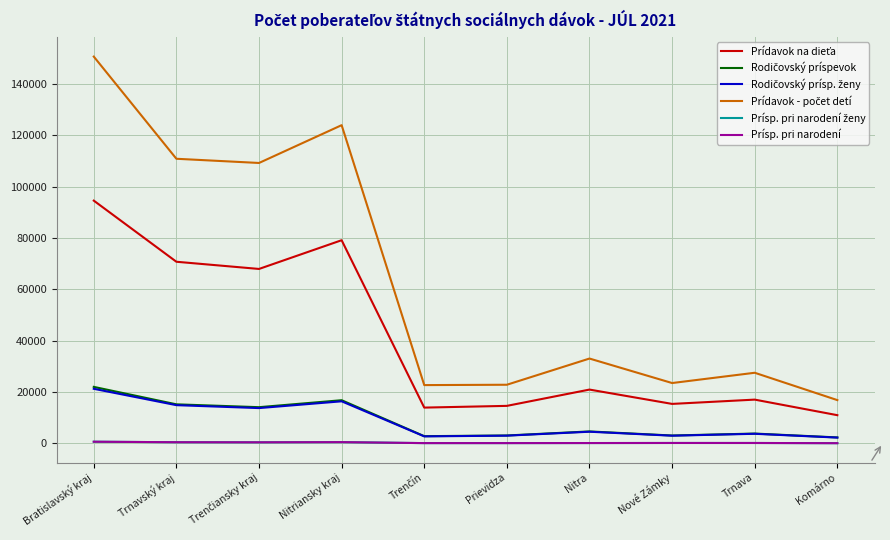

What is the difference between the second highest and minimum values in the Prísp. pri narodení series?

406